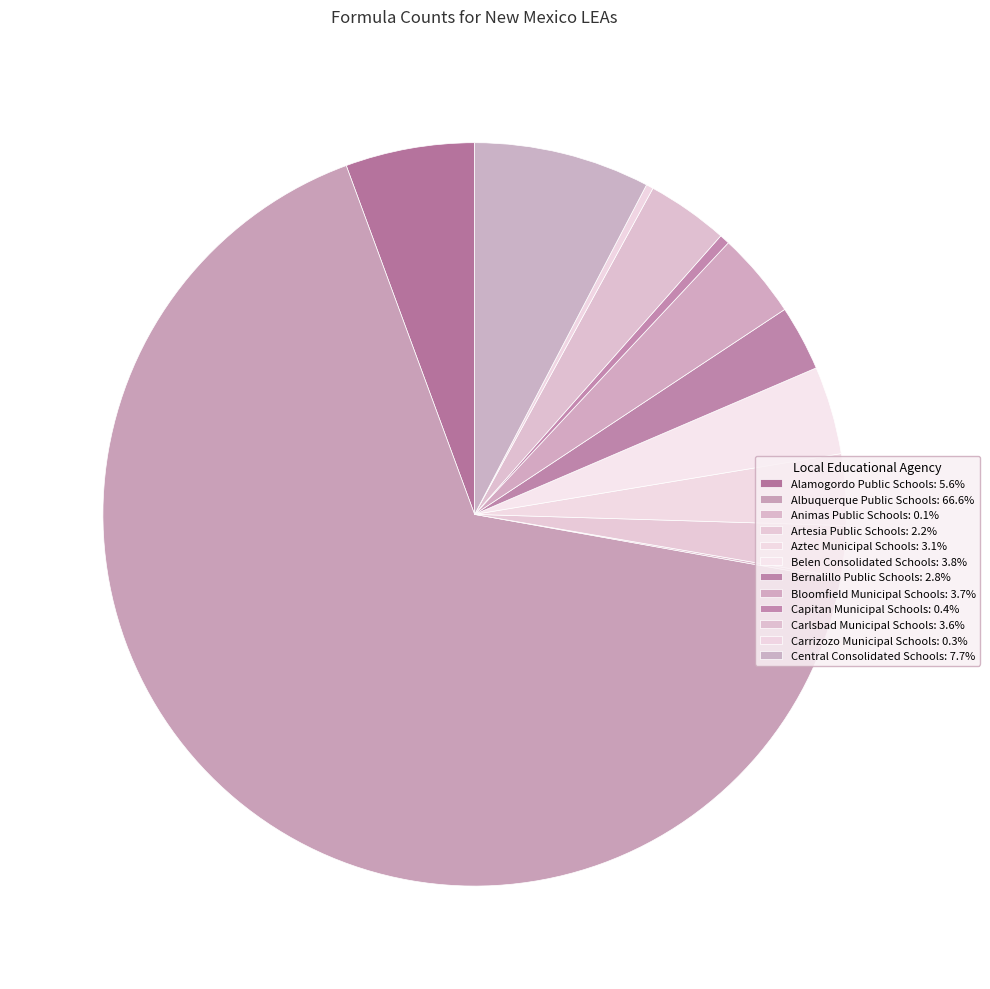

Combined, do Bernalillo Public Schools and Albuquerque Public Schools account for over 50%?

Yes